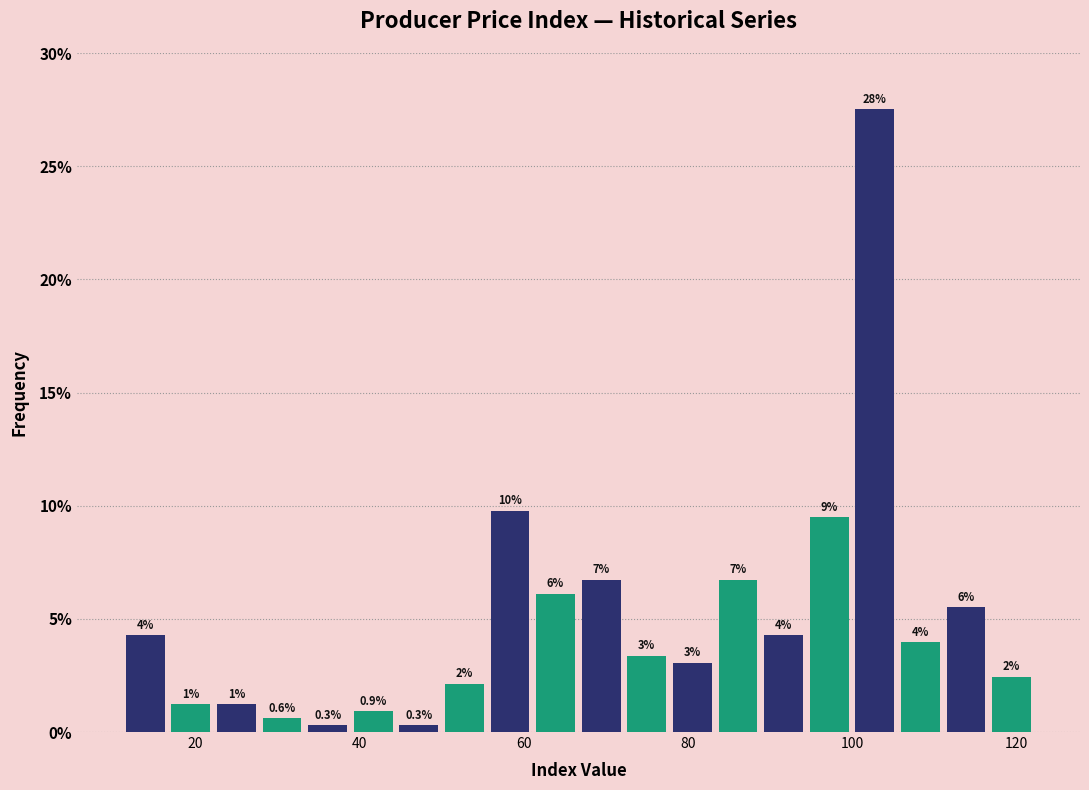

Read against the x-axis, roughly where is the centre of the tallest bar?

102